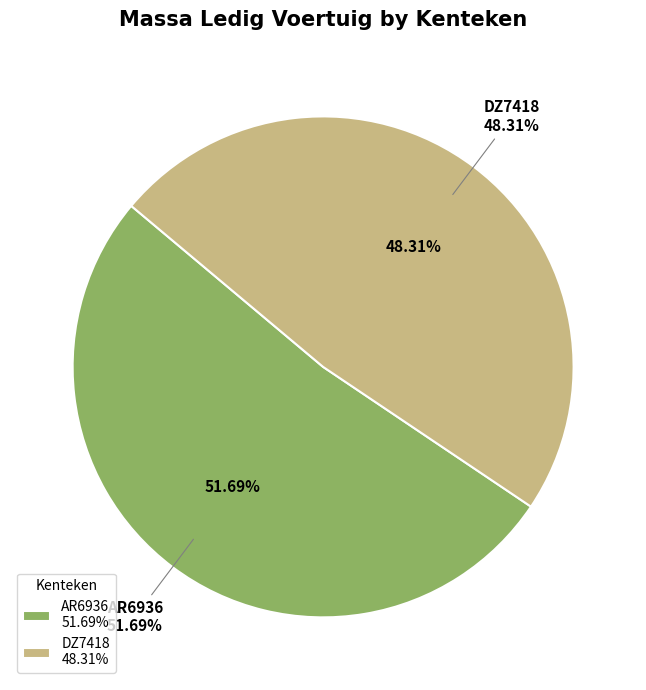

What percentage is the DZ7418 slice, to the nearest percent?

48%